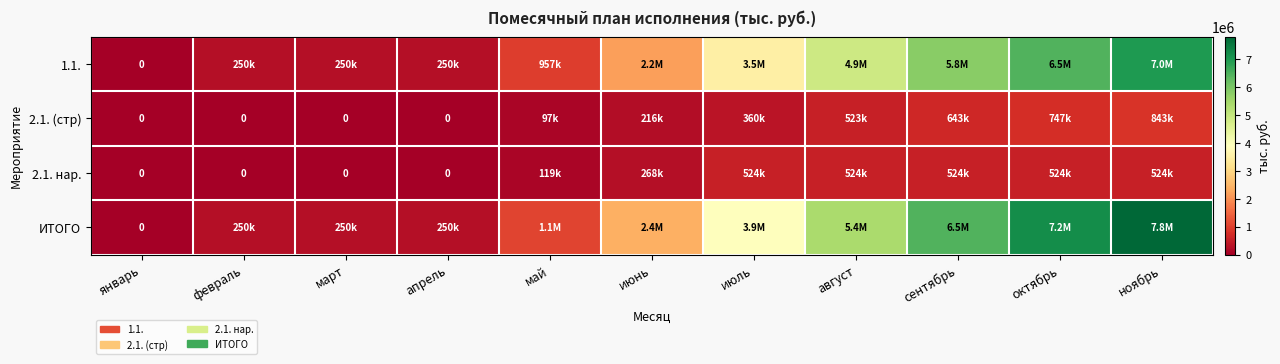

At which label does 1.1. first exceed 2183582?

июнь